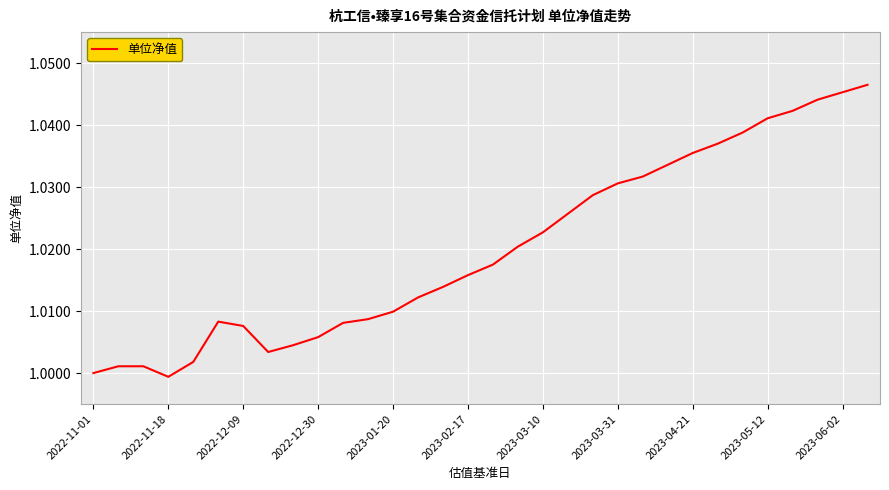

The chart shows a value of 1.4 at 2023-03-31. True or false?

False